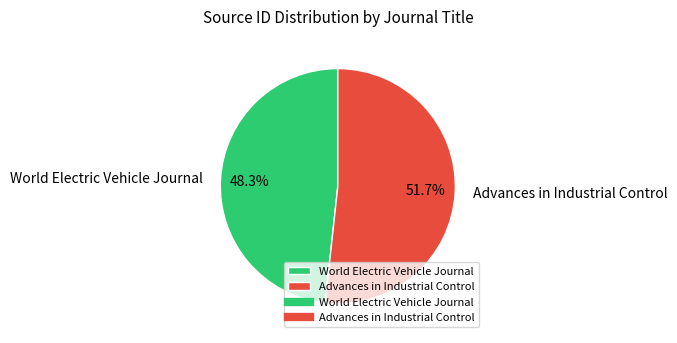

Which slice is the largest?

Advances in Industrial Control